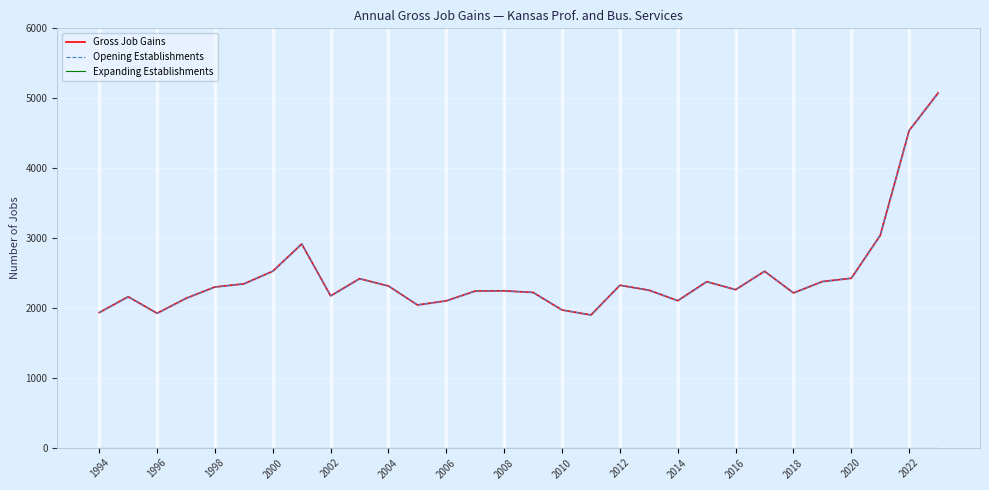

At how many categories does at least one series exceed 4320?

2